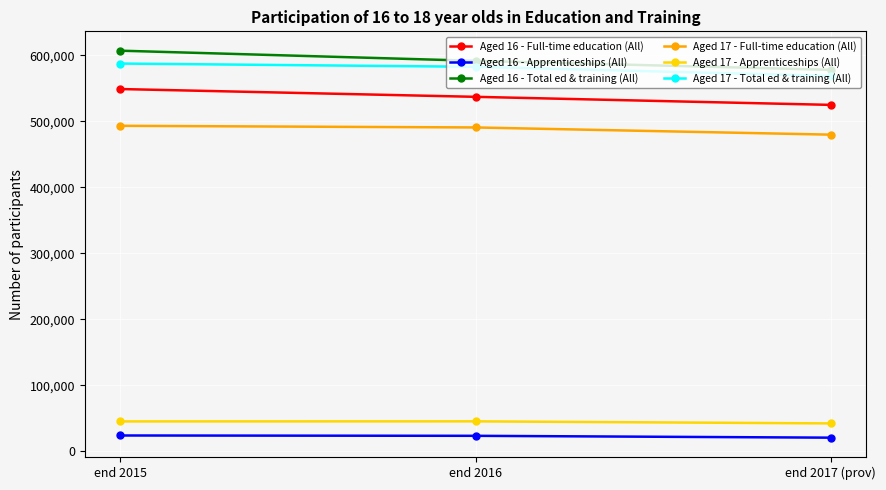

List the labels in order of Aged 16 - Full-time education (All) value, smallest first.

end 2017 (prov), end 2016, end 2015